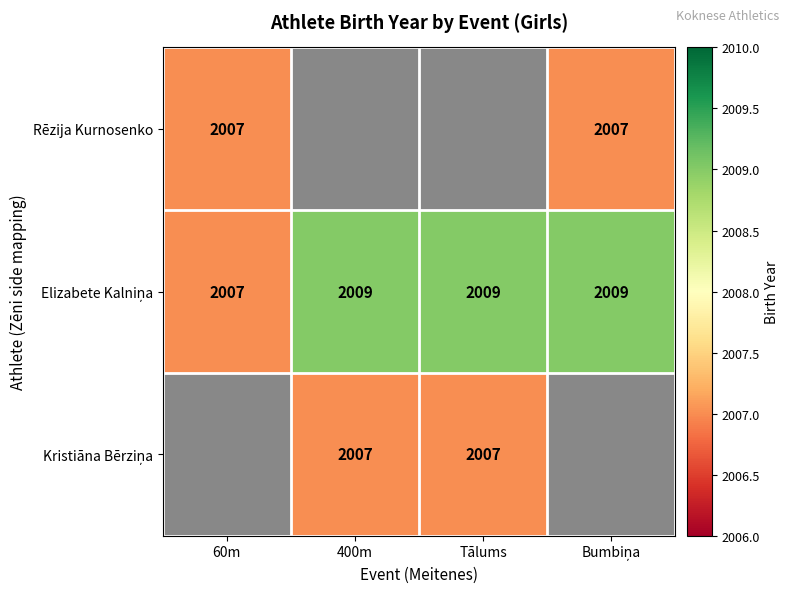

List the series in order of their overall mean, lowest first.

Rēzija Kurnosenko, Elizabete Kalniņa, Kristiāna Bērziņa